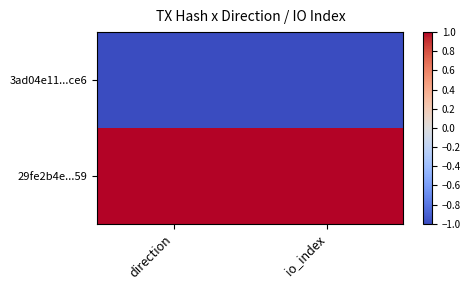

At which category does the chart reach its minimum across all series?

direction